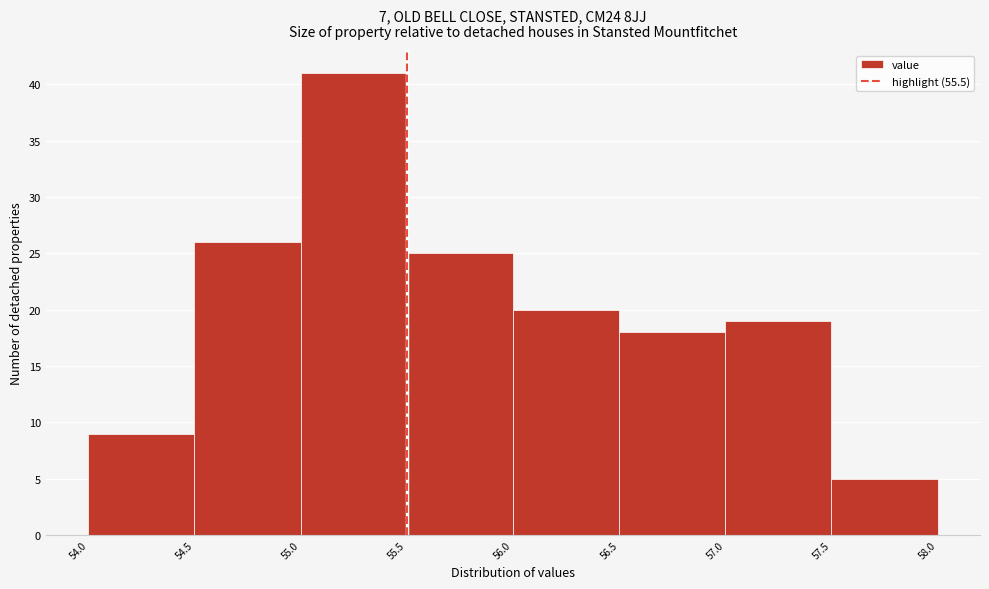

How tall is the bar that spans 54.5 to 55.0 on the x-axis? The values are not printed on the chart, so give them approximately, as read against the axis.

26